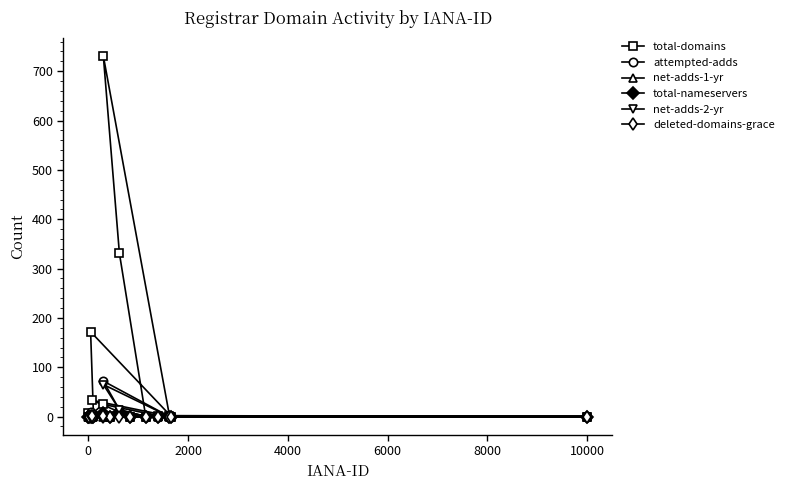

How many total-nameservers values are between 0 and 1?

12